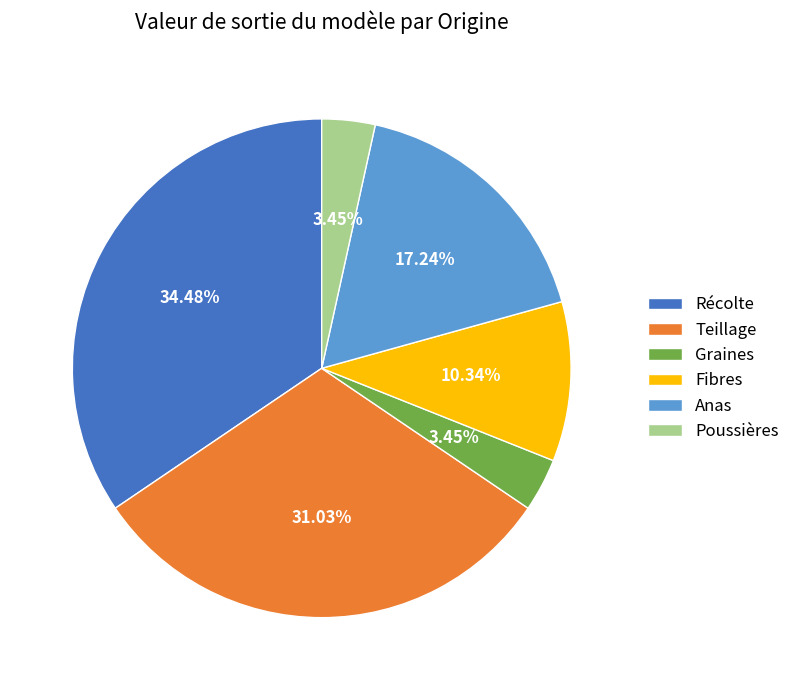

What percentage is the Teillage slice, to the nearest percent?

31%